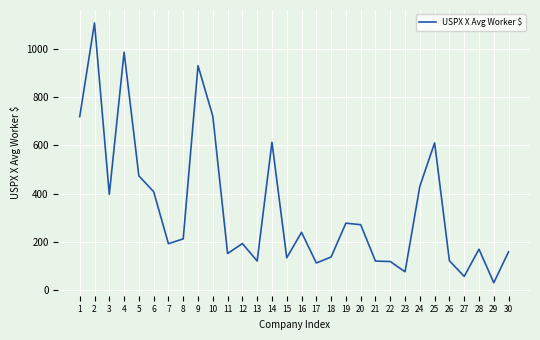

Which label corresponds to the largest value in the chart?

2